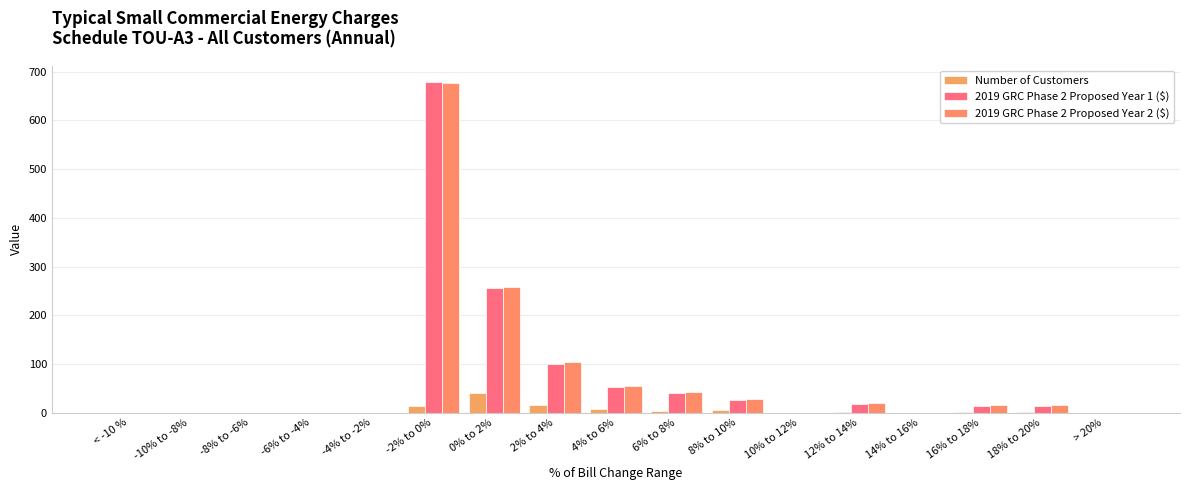

How many series are shown in this chart?

3